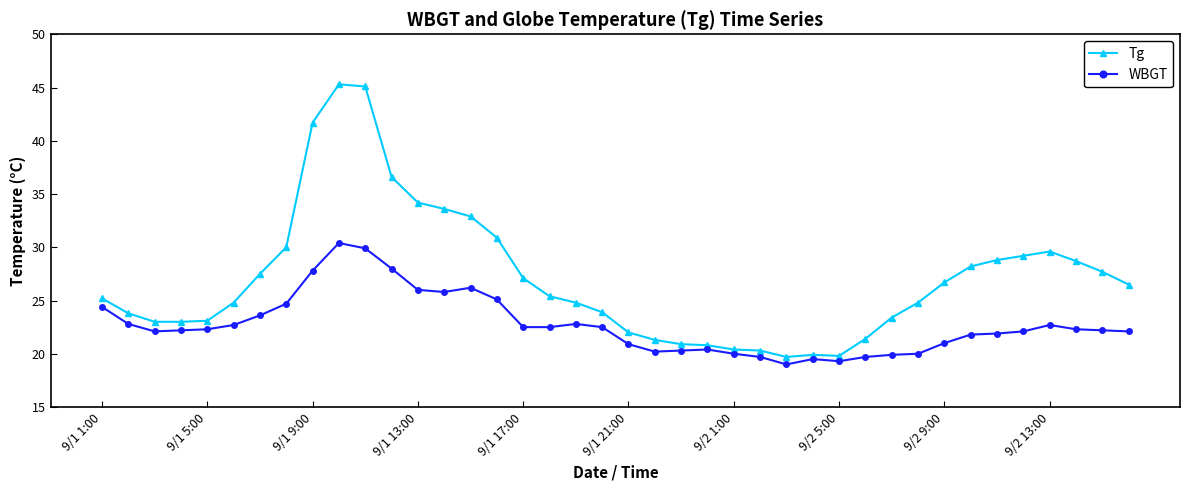

What is the value of the Tg point at the 31st from the left?

23.4